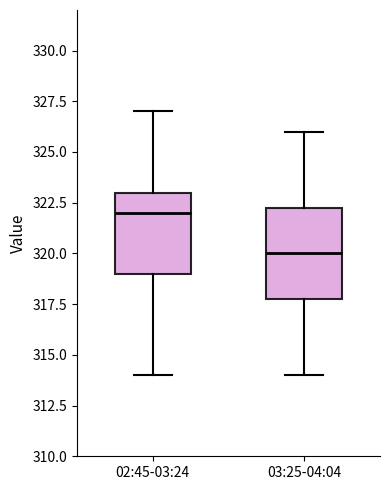

Where does the median line of the box for 02:45-03:24 sit on the y-axis? The values are not printed on the chart, so give them approximately, as read against the axis.

322.0